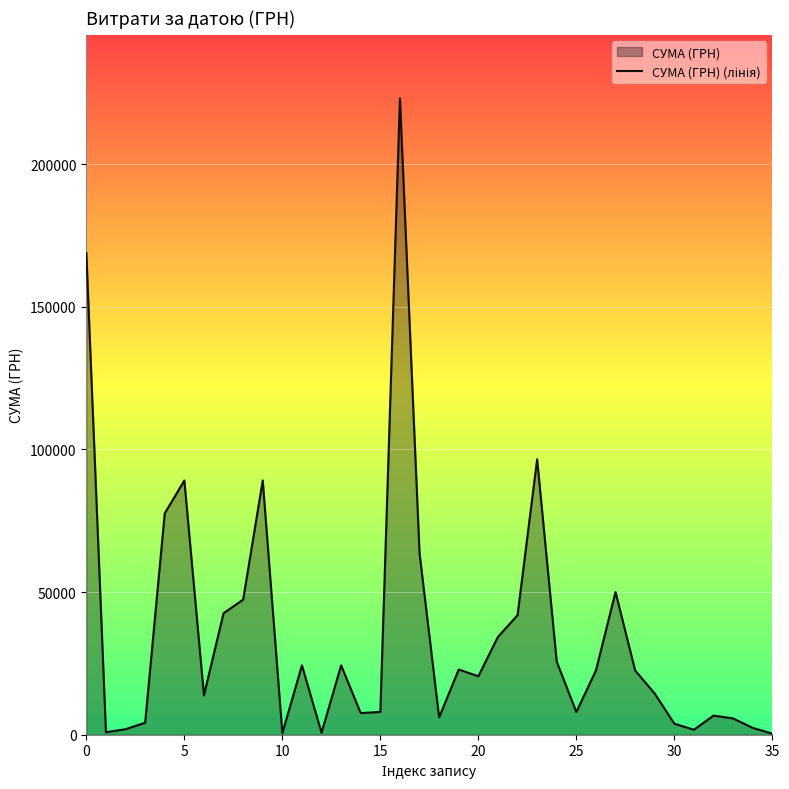

What is the difference between the maximum and minimum values?

222629.2